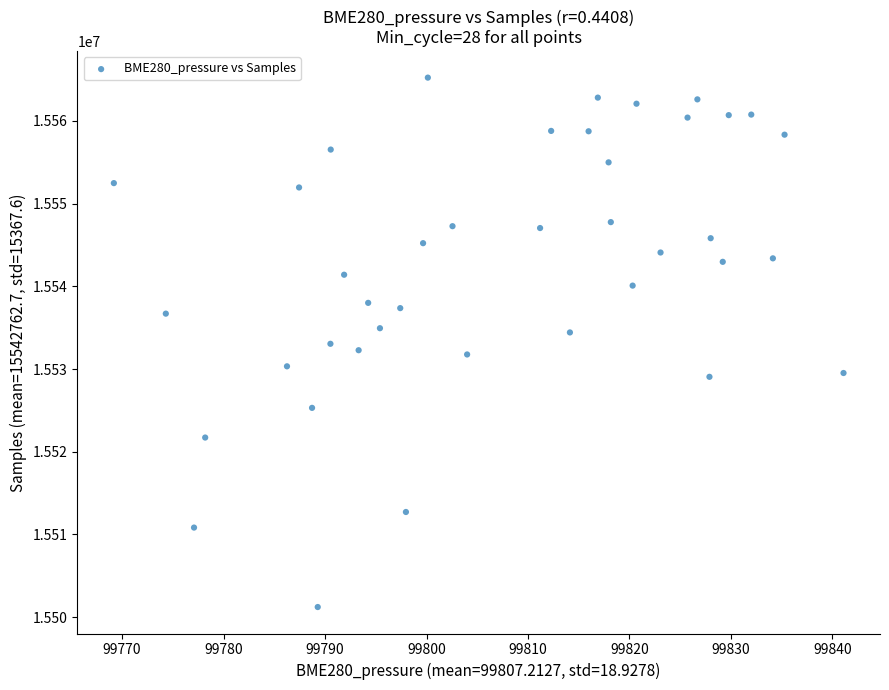

What is the range of Y values (max minus min)?

63991